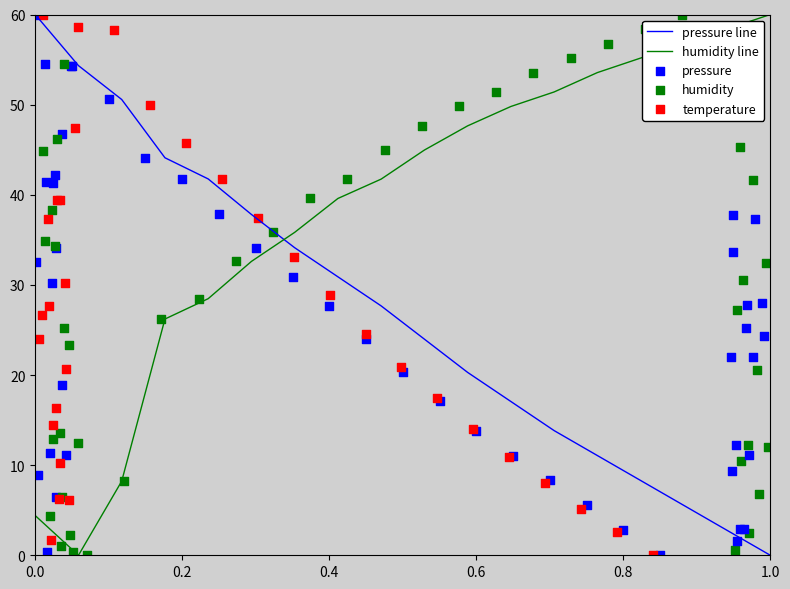

Is the value of humidity at 10 greater than the value of temperature at 6?

Yes